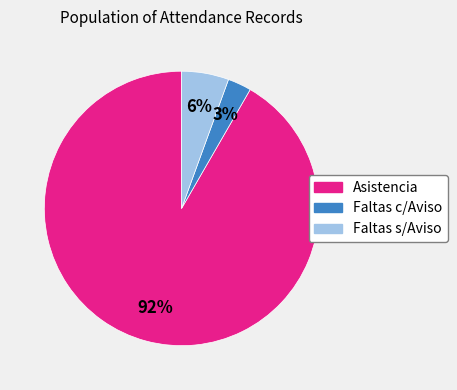

To the nearest percent, what is the average slice percentage?

33%